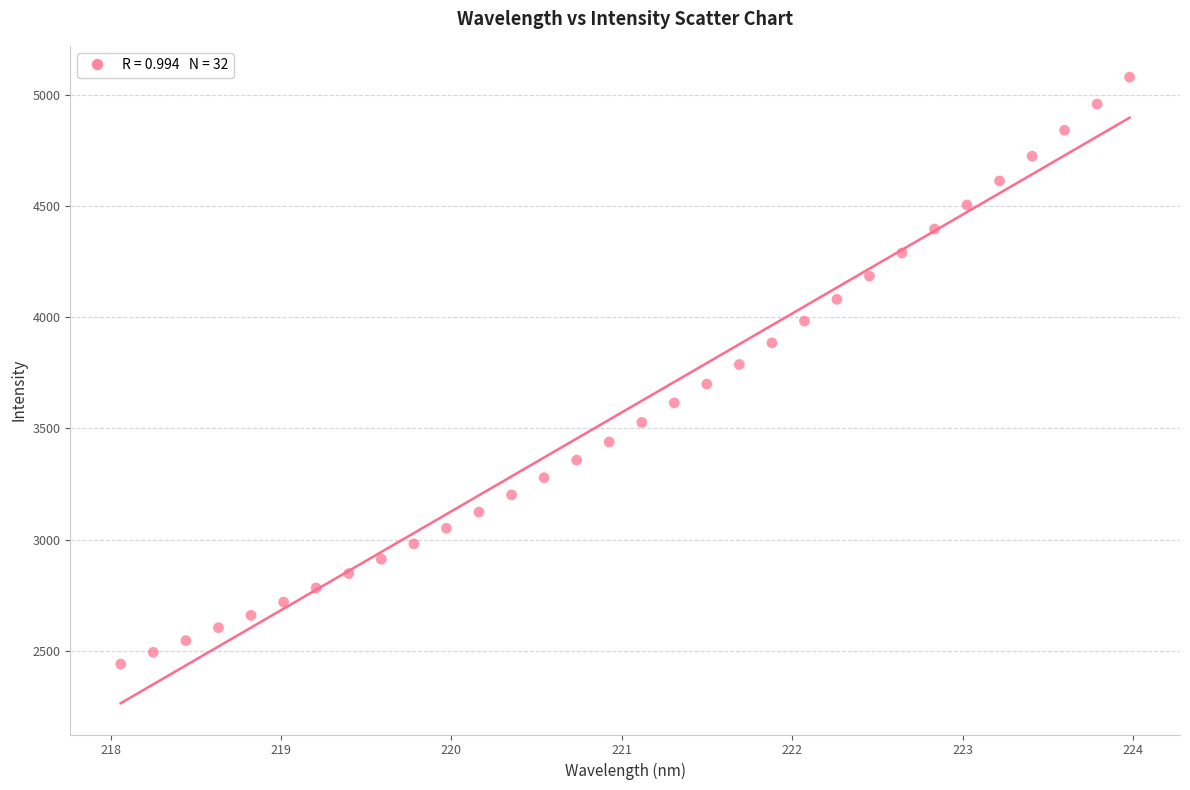

What is the range of Y values (max minus min)?

2638.2